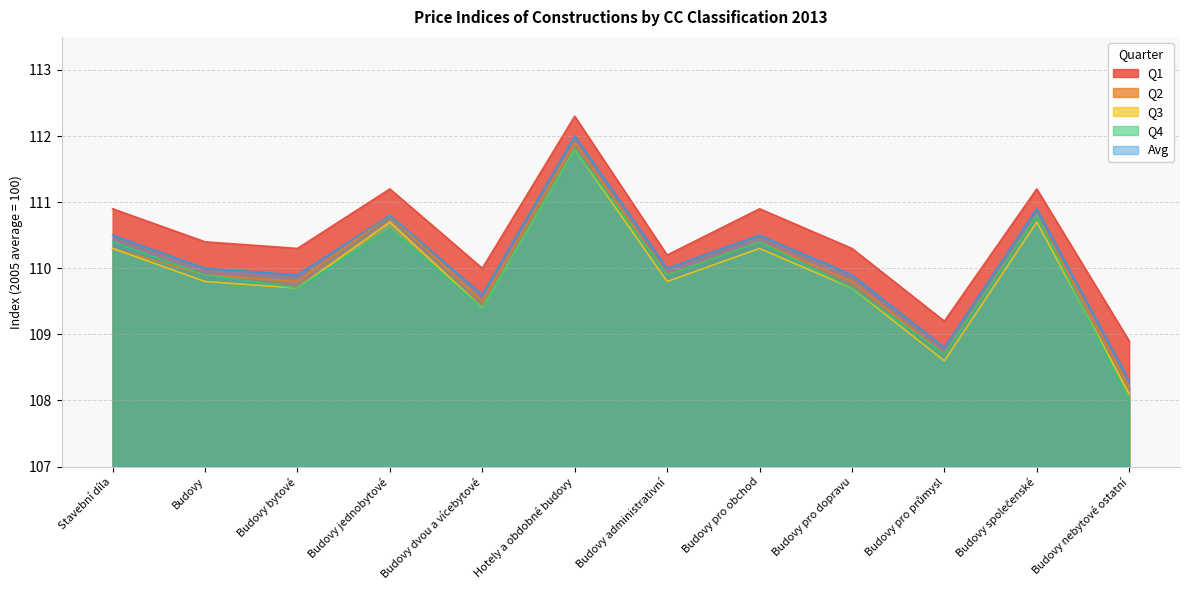

The Q2 series shows 108.2 at Budovy nebytové ostatní. True or false?

True